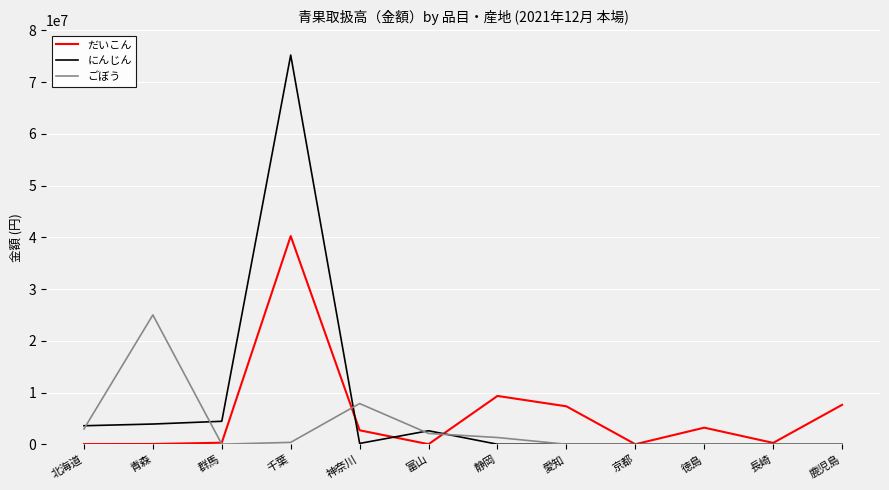

The ごぼう series shows 0 at 愛知. True or false?

True